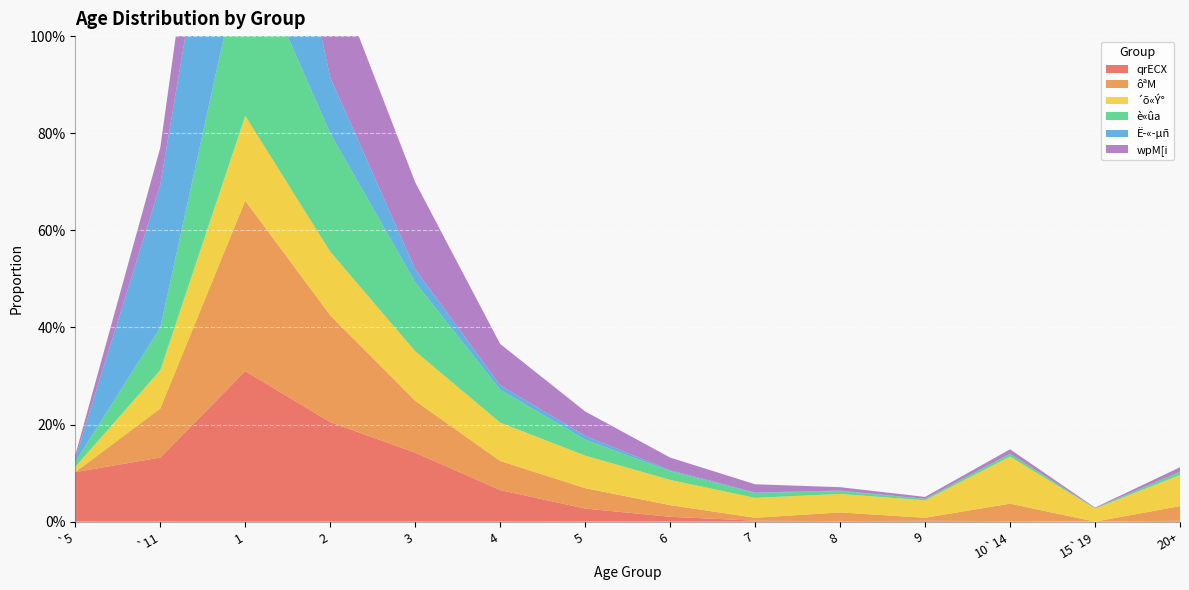

Reading left to right, extract all data points from this chart.

qrECX: `5=0.1	`11=0.1	1=0.3	2=0.2	3=0.1	4=0.1	5=0.0	6=0.0	7=0.0	8=0.0	9=0.0	10`14=0.0	15`19=0.0	20+=0.0
ôªM: `5=0.0	`11=0.1	1=0.4	2=0.2	3=0.1	4=0.1	5=0.0	6=0.0	7=0.0	8=0.0	9=0.0	10`14=0.0	15`19=0.0	20+=0.0
´õ«Ý°: `5=0.0	`11=0.1	1=0.2	2=0.1	3=0.1	4=0.1	5=0.1	6=0.1	7=0.0	8=0.0	9=0.0	10`14=0.1	15`19=0.0	20+=0.1
è«ûa: `5=0.0	`11=0.1	1=0.4	2=0.2	3=0.1	4=0.1	5=0.0	6=0.0	7=0.0	8=0.0	9=0.0	10`14=0.0	15`19=0.0	20+=0.0
Ë­«­µñ: `5=0.0	`11=0.3	1=0.5	2=0.1	3=0.0	4=0.0	5=0.0	6=0.0	7=0.0	8=0.0	9=0.0	10`14=0.0	15`19=0.0	20+=0.0
wpM[i: `5=0.0	`11=0.1	1=0.3	2=0.2	3=0.2	4=0.1	5=0.1	6=0.0	7=0.0	8=0.0	9=0.0	10`14=0.0	15`19=0.0	20+=0.0